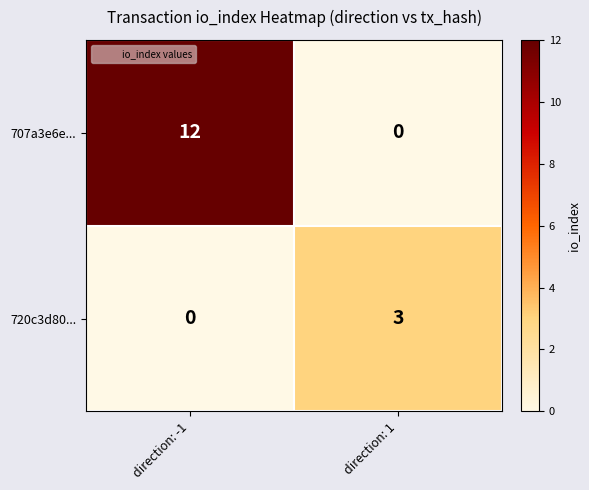

The 707a3e6e... series shows 12 at direction: -1. True or false?

True